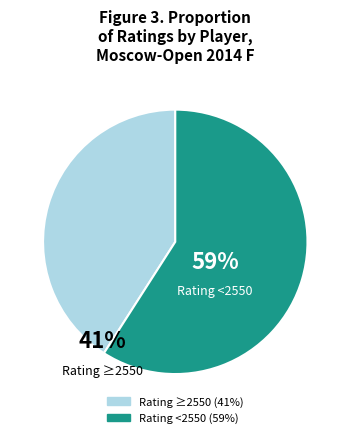

Is there any slice that represents more than half of the pie?

Yes